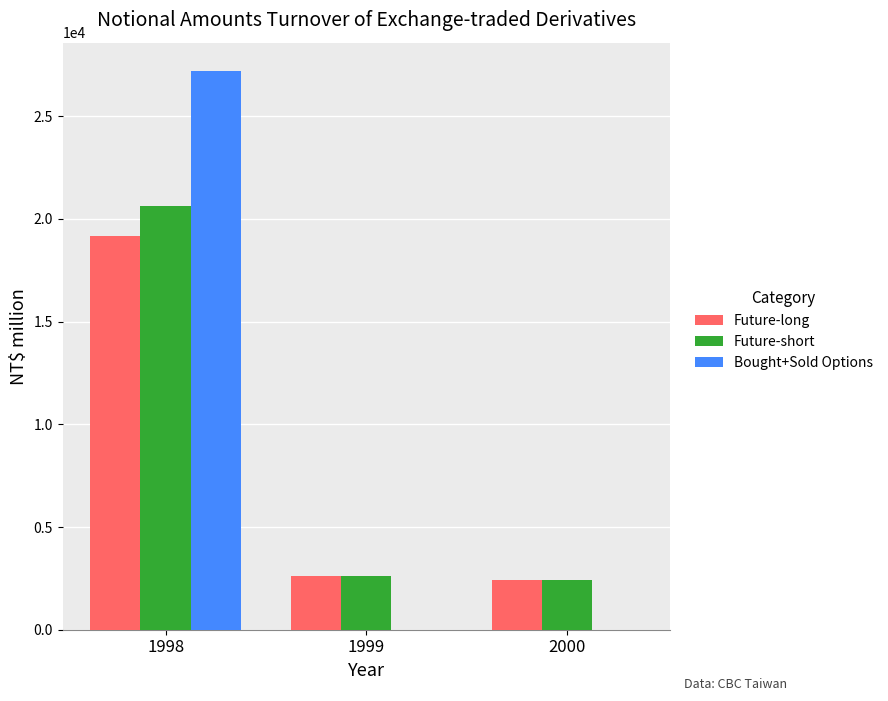

What is the sum of all Future-long values?

24142